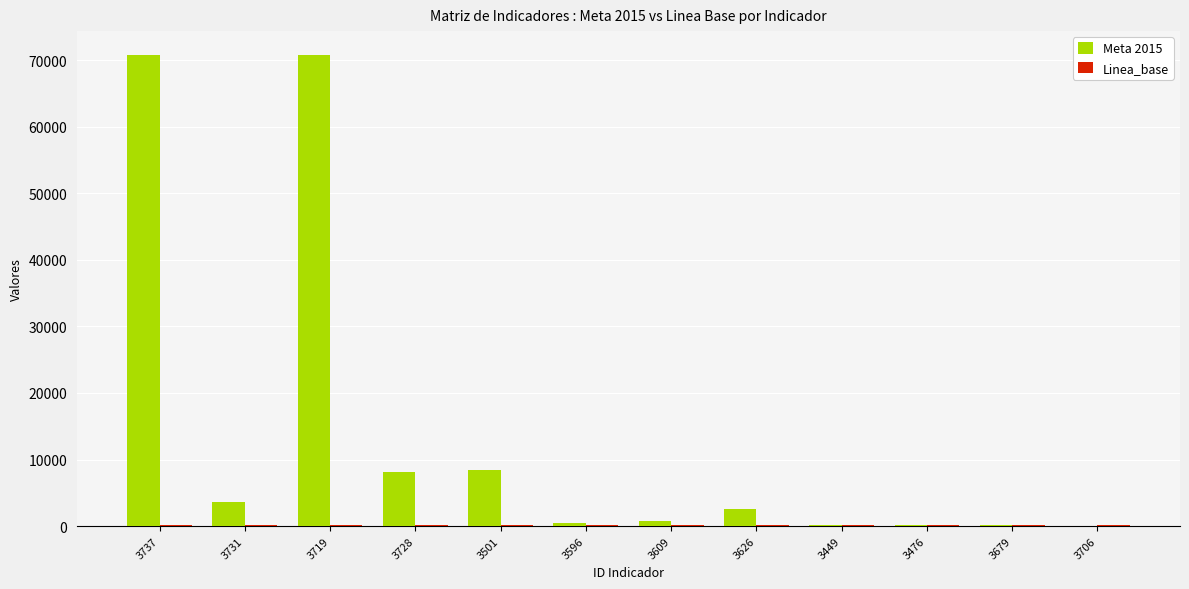

What is the maximum value shown in the chart?

70841